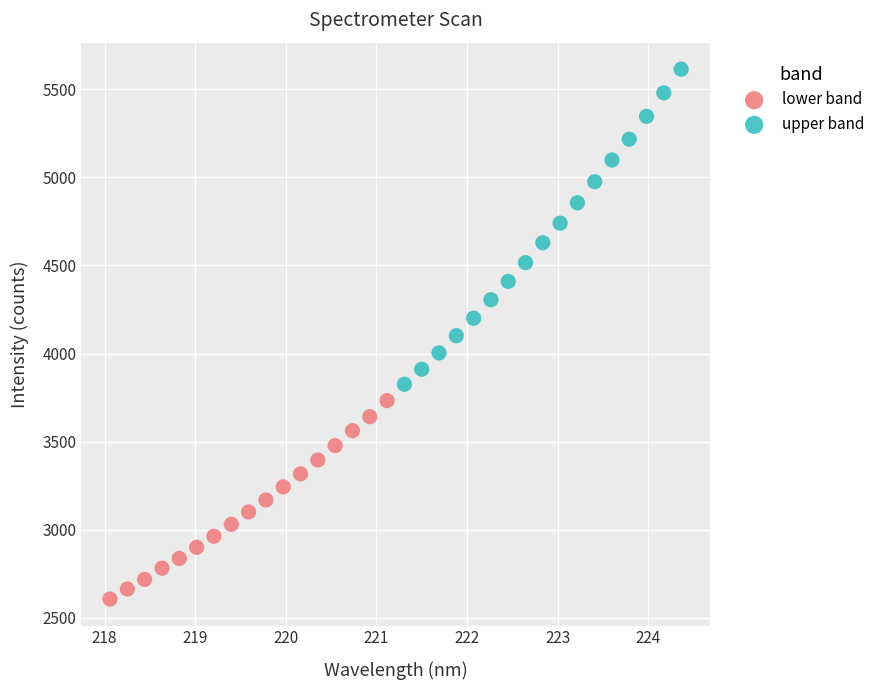

Which series contains the lowest Y value?

lower band